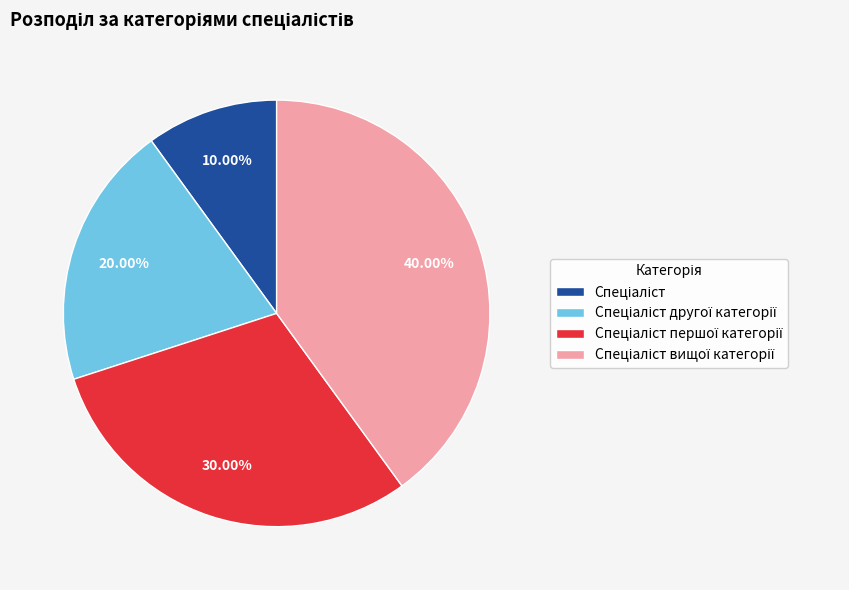

Is there a majority slice in this chart?

No